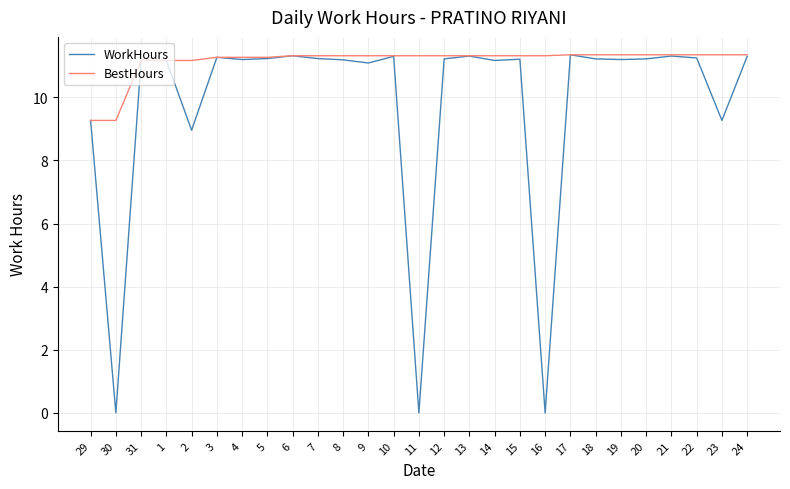

Which series has the widest spread of values?

WorkHours